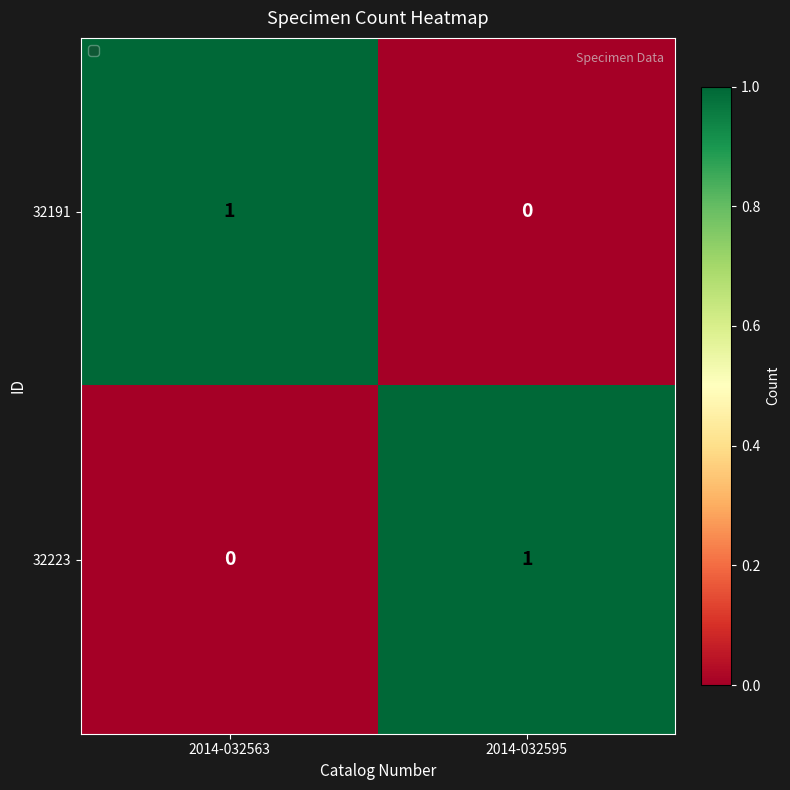

At which label is 32223 closest to 0?

2014-032563